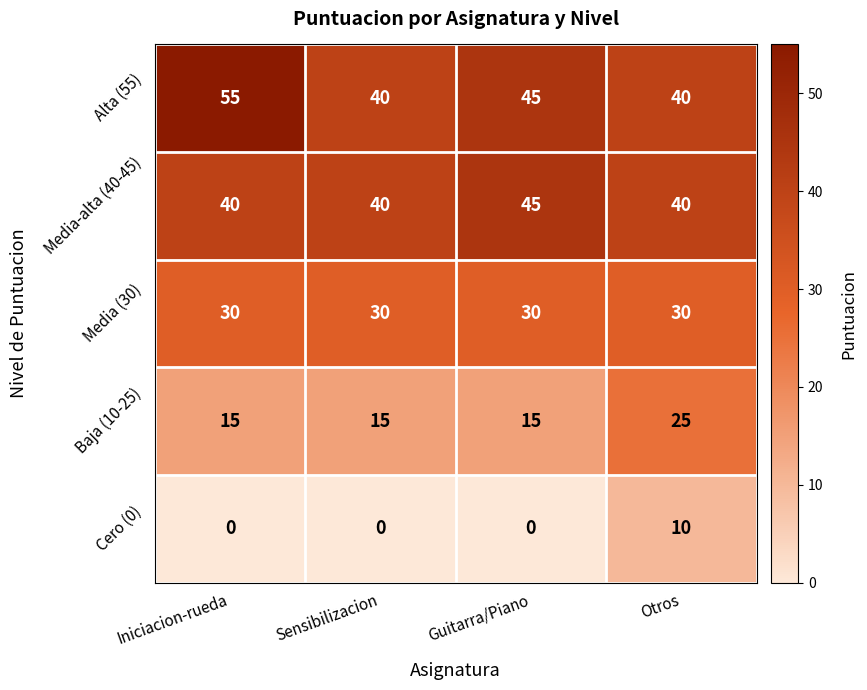

At which label does Media-alta (40-45) reach its peak?

Guitarra/Piano